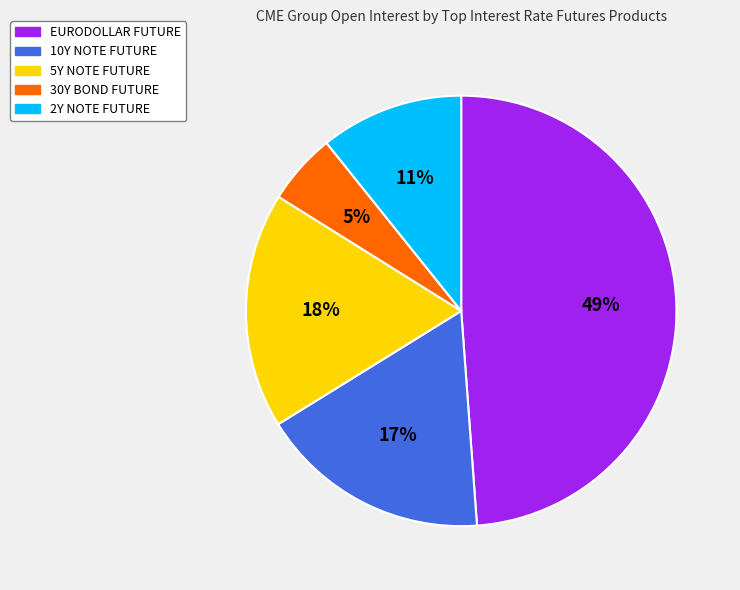

Which category has the biggest portion of the pie?

EURODOLLAR FUTURE